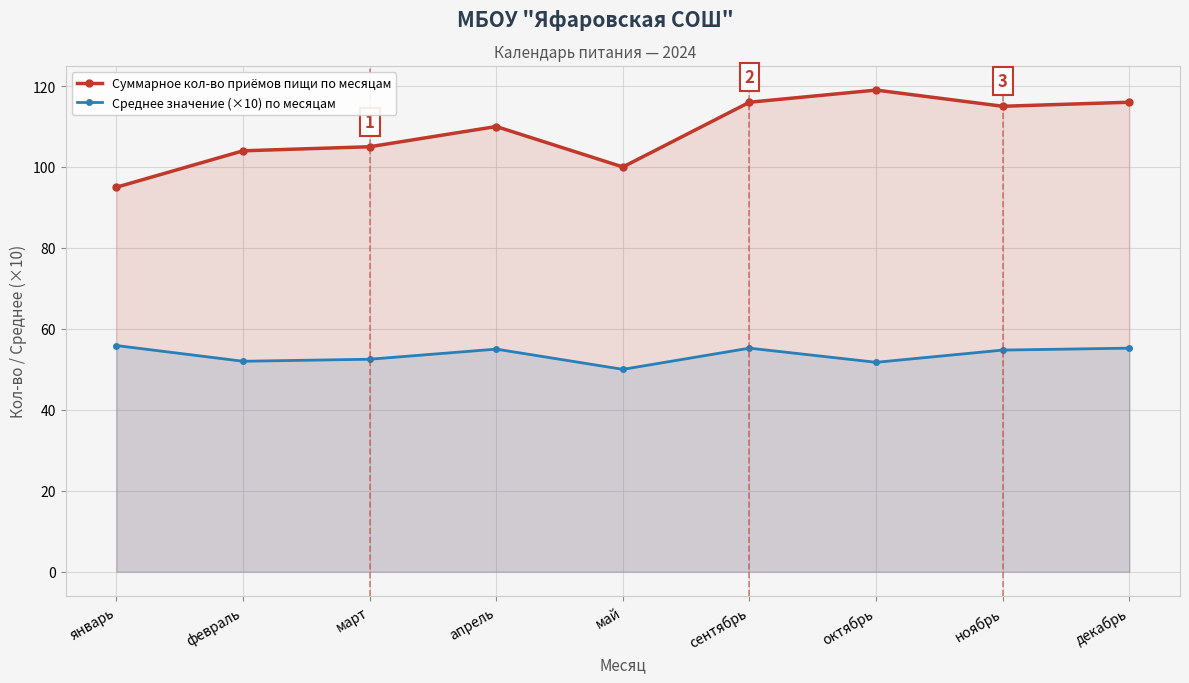

What is the greatest value displayed?

119.0